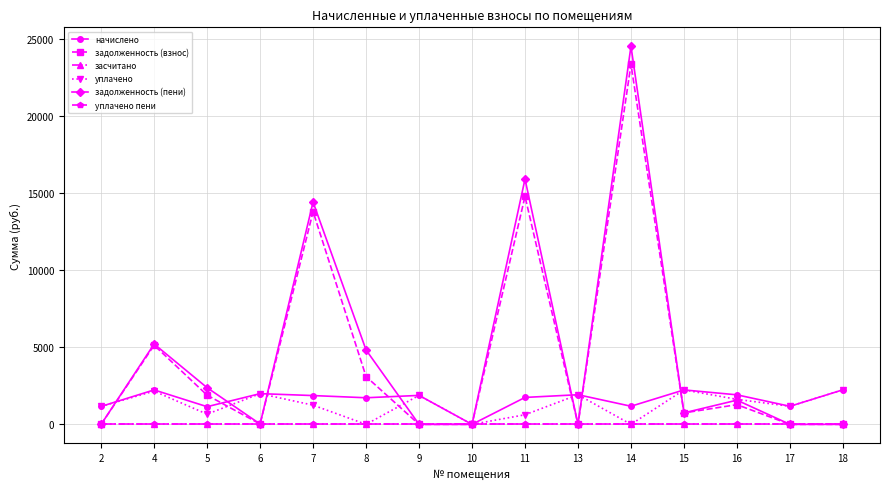

Does the chart have visible grid lines?

Yes